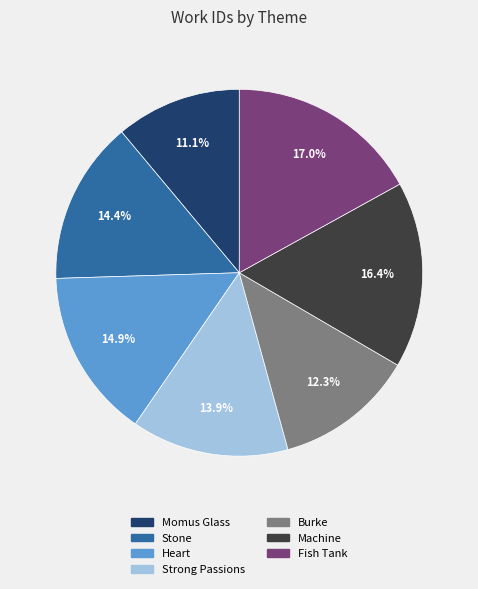

Do Strong Passions and Burke together represent more than half of the pie?

No